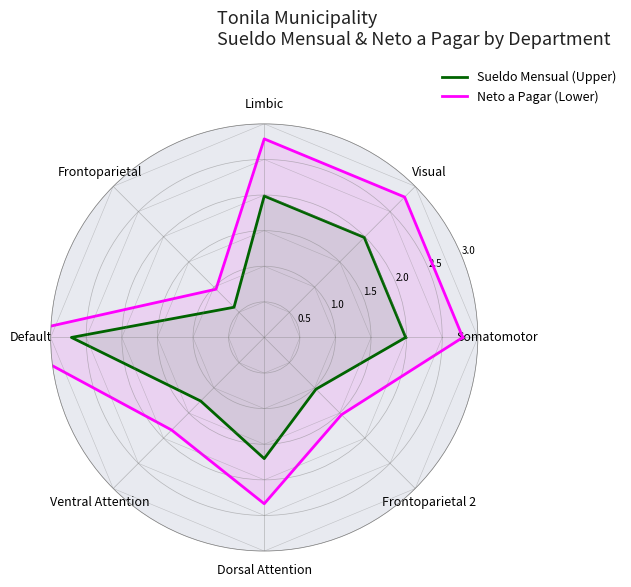

In Neto a Pagar (Lower), how many points are higher than both neighbors (excluding endpoints)?

2